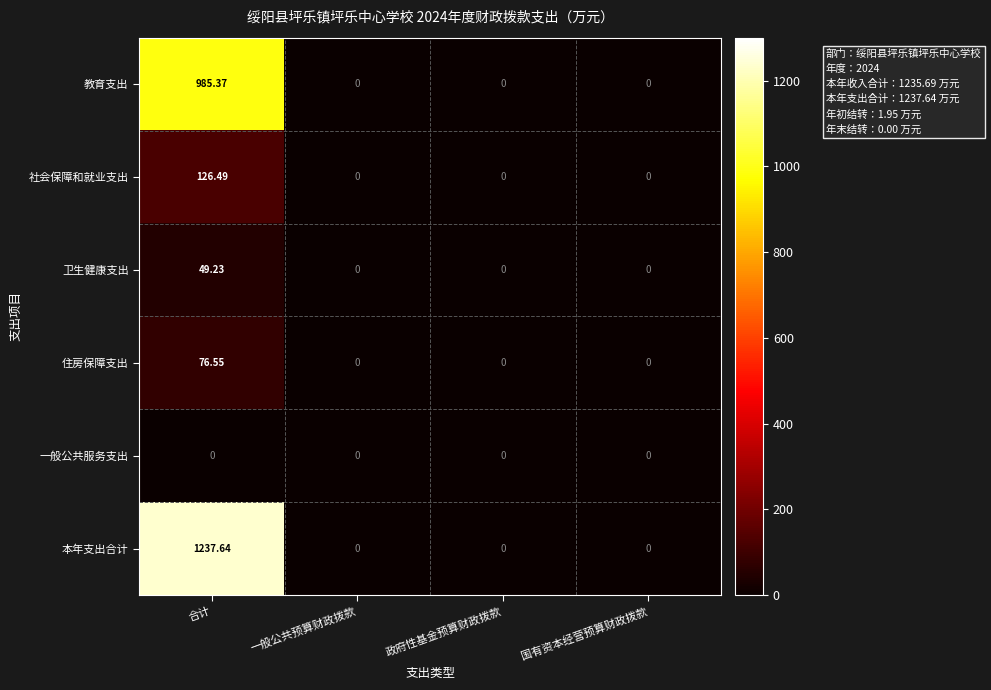

List the series in order of their peak value, lowest first.

一般公共服务支出, 卫生健康支出, 住房保障支出, 社会保障和就业支出, 教育支出, 本年支出合计